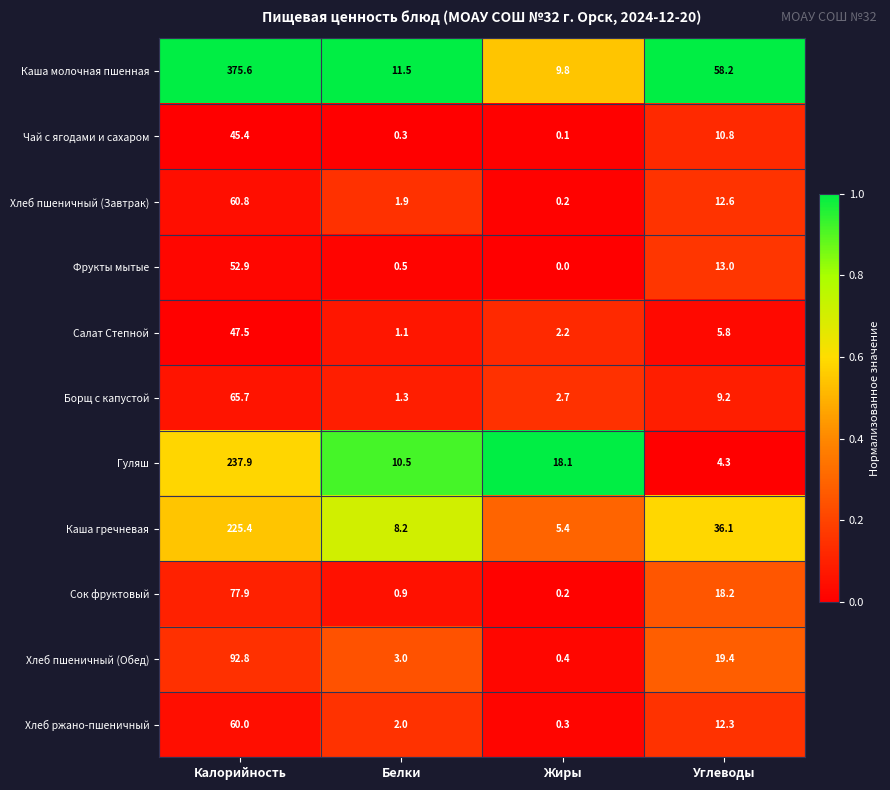

Between Калорийность and Жиры, which series saw the biggest shift?

Каша молочная пшенная